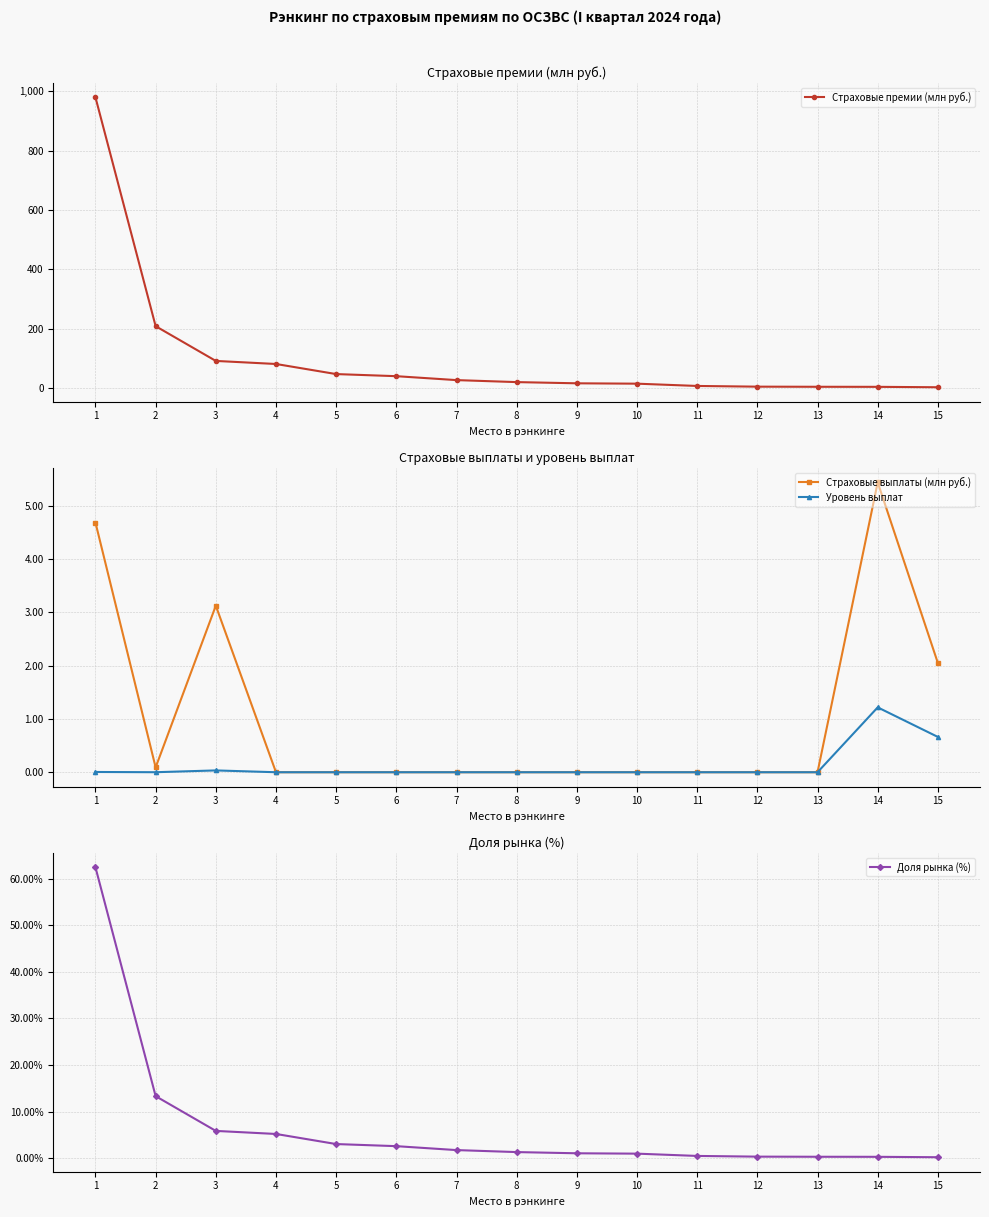

What is the average value of the Доля рынка (%) series?

6.6